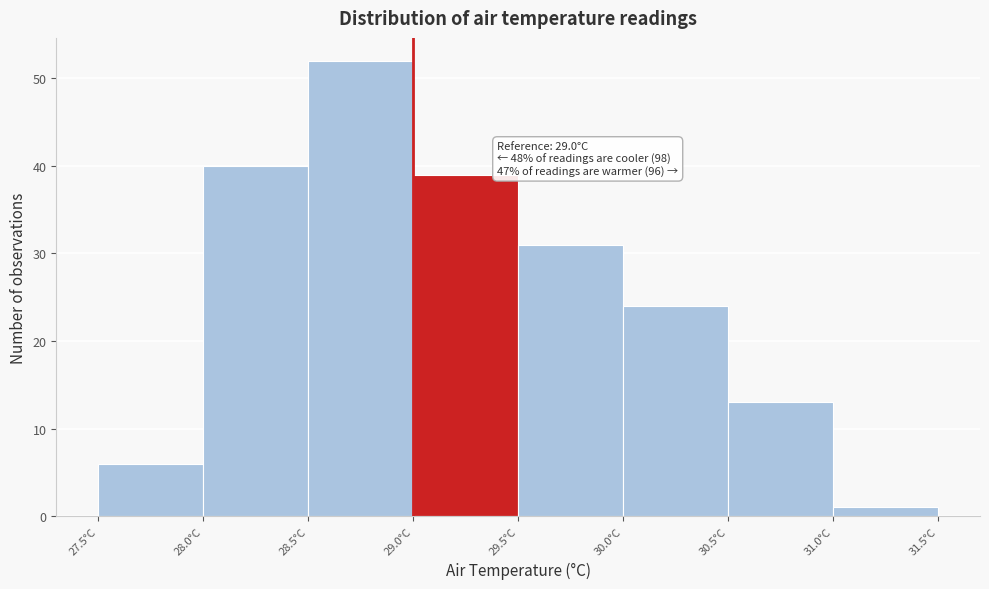

Which range on the x-axis has the tallest bar?

28.5 to 29.0